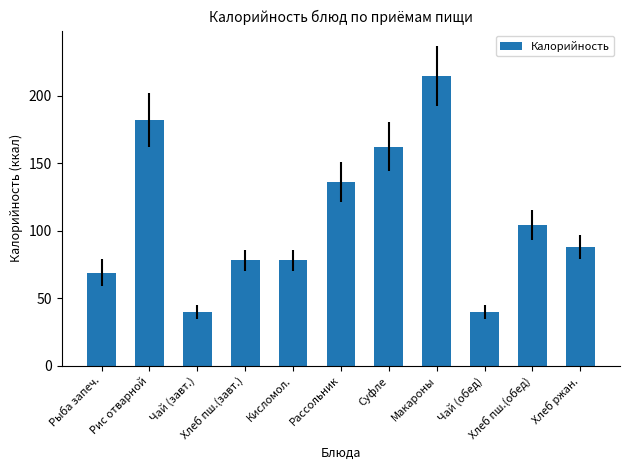

Reading right to left, transcribe all the data shown in this chart.

88.0	104.0	39.9	214.5	162.2	136.0	78.0	78.0	39.9	182.3	69.0